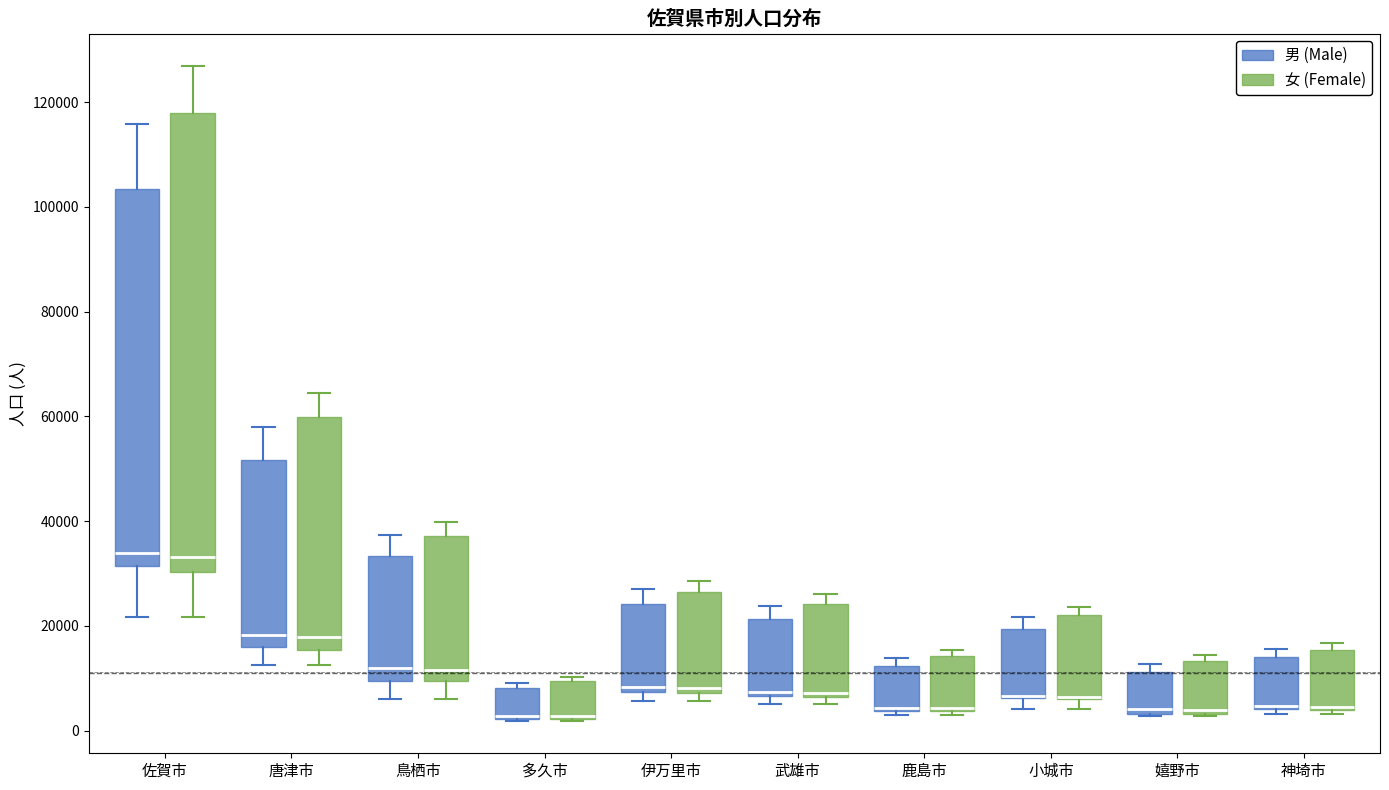

Reading left to right, transcribe this box plot: for each box, give where its median line is, the range the box spans, and where its two whiskers end, as read against the y-axis. The values are not printed on the chart, so give them approximately, as read against the axis.

佐賀市 (男 (Male)): median 34000, box 32000 to 104000, whiskers 22000 to 116000
佐賀市 (女 (Female)): median 34000, box 30000 to 118000, whiskers 22000 to 126000
唐津市 (男 (Male)): median 18000, box 16000 to 52000, whiskers 12000 to 58000
唐津市 (女 (Female)): median 18000, box 16000 to 60000, whiskers 12000 to 64000
鳥栖市 (男 (Male)): median 12000, box 10000 to 34000, whiskers 6000 to 38000
鳥栖市 (女 (Female)): median 12000, box 10000 to 38000, whiskers 6000 to 40000
多久市 (男 (Male)): median 2000 (just above the box's lower edge), box 2000 to 8000, whiskers 2000 to 10000
多久市 (女 (Female)): median 2000 (just above the box's lower edge), box 2000 to 10000, whiskers 2000 to 10000 (just above the box's upper edge)
伊万里市 (男 (Male)): median 8000 (just above the box's lower edge), box 8000 to 24000, whiskers 6000 to 28000
伊万里市 (女 (Female)): median 8000 (just above the box's lower edge), box 8000 to 26000, whiskers 6000 to 28000
武雄市 (男 (Male)): median 8000, box 6000 to 22000, whiskers 6000 (just below the box's lower edge) to 24000
武雄市 (女 (Female)): median 8000, box 6000 to 24000, whiskers 6000 (just below the box's lower edge) to 26000
鹿島市 (男 (Male)): median 4000, box 4000 to 12000, whiskers 4000 (just below the box's lower edge) to 14000
鹿島市 (女 (Female)): median 4000, box 4000 to 14000, whiskers 4000 (just below the box's lower edge) to 16000
小城市 (男 (Male)): median 6000 (drawn on the box's lower edge), box 6000 to 20000, whiskers 4000 to 22000
小城市 (女 (Female)): median 6000 (drawn on the box's lower edge), box 6000 to 22000, whiskers 4000 to 24000
嬉野市 (男 (Male)): median 4000 (just above the box's lower edge), box 4000 to 12000, whiskers 2000 to 12000 (just above the box's upper edge)
嬉野市 (女 (Female)): median 4000 (just above the box's lower edge), box 4000 to 14000, whiskers 2000 to 14000 (just above the box's upper edge)
神埼市 (男 (Male)): median 4000 (drawn on the box's lower edge), box 4000 to 14000, whiskers 4000 (just below the box's lower edge) to 16000
神埼市 (女 (Female)): median 4000 (just above the box's lower edge), box 4000 to 16000, whiskers 4000 (just below the box's lower edge) to 16000 (just above the box's upper edge)